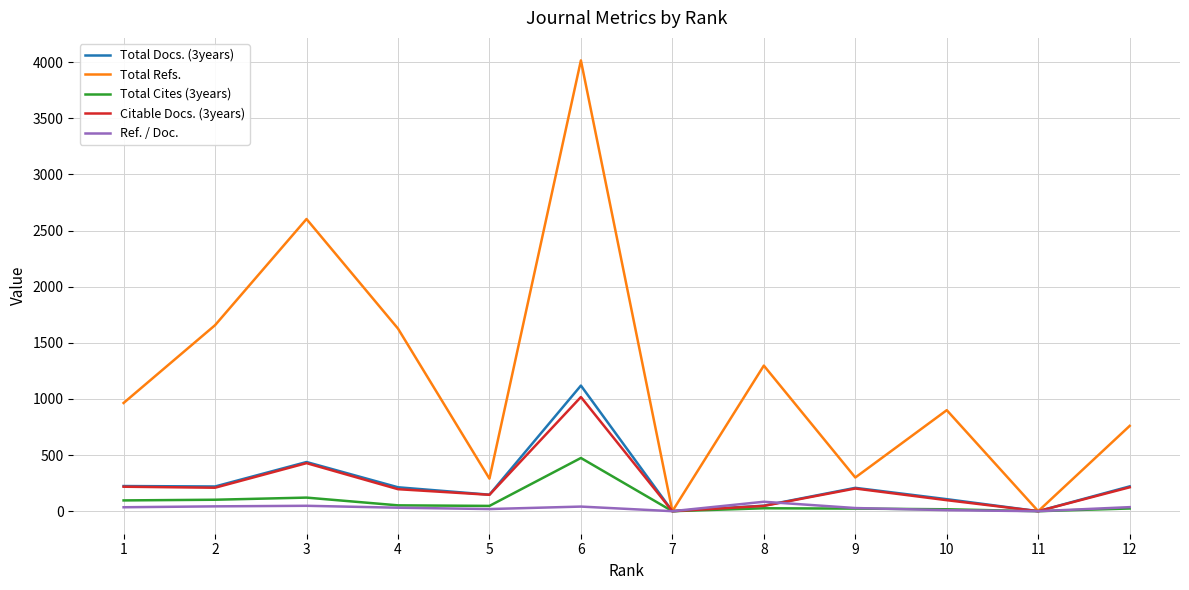

What is the approximate value of Ref. / Doc. at 8, to the nearest 10?

80